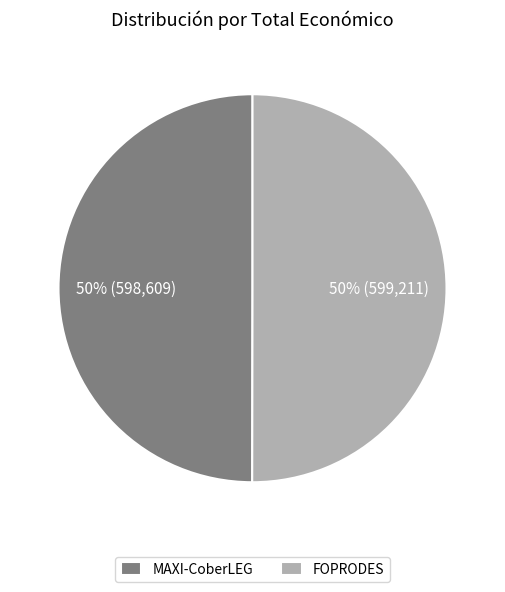

What percentage is the FOPRODES slice, to the nearest percent?

50%